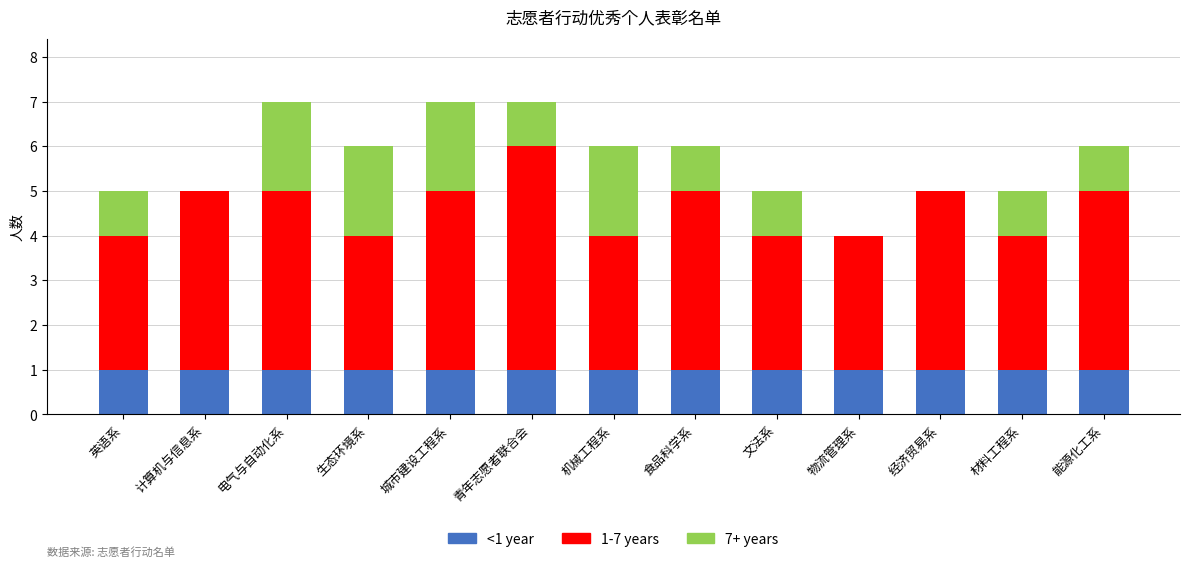

What is the total value across all series at 生态环境系?

6